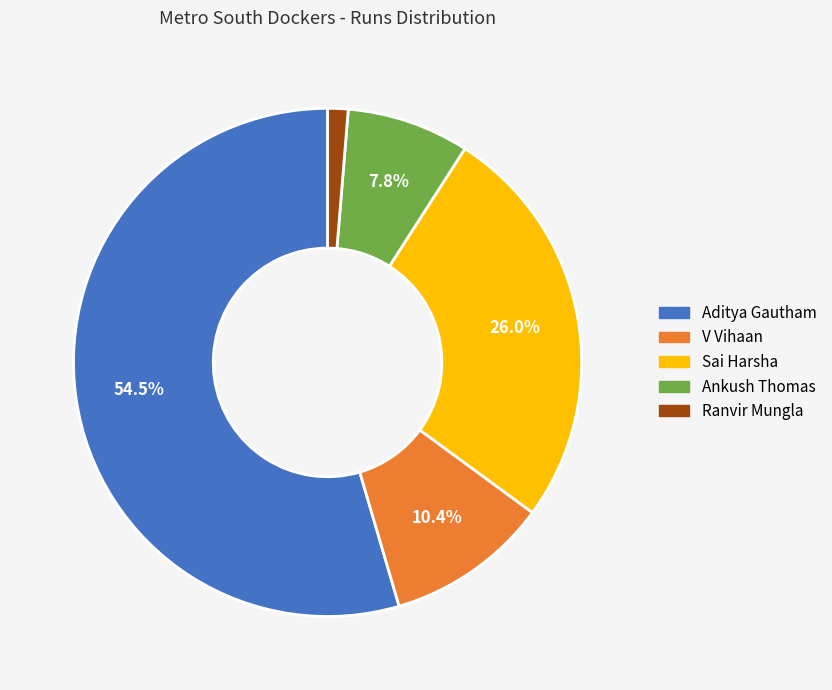

Is there a majority slice in this chart?

Yes